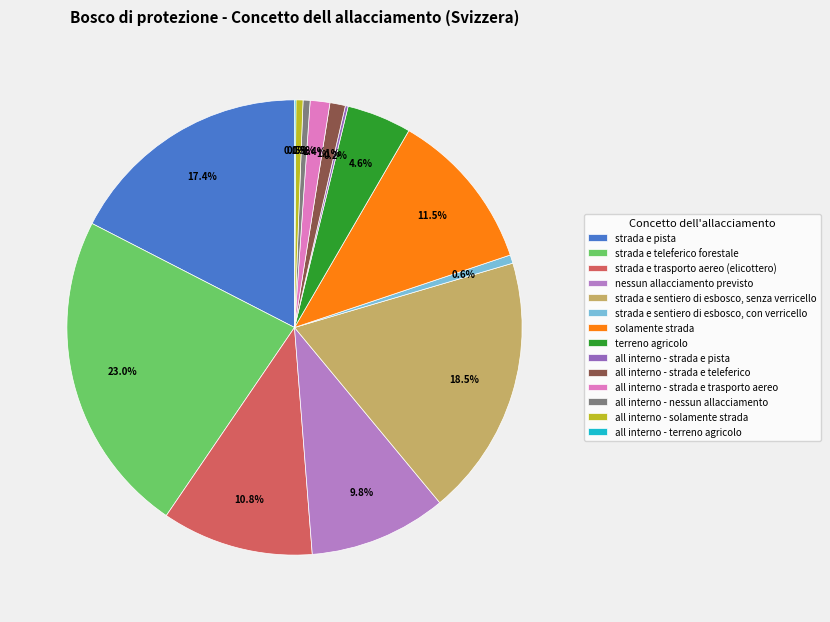

To the nearest percent, what is the difference between the strada e sentiero di esbosco, senza verricello and all interno - strada e trasporto aereo slice percentages?

17%